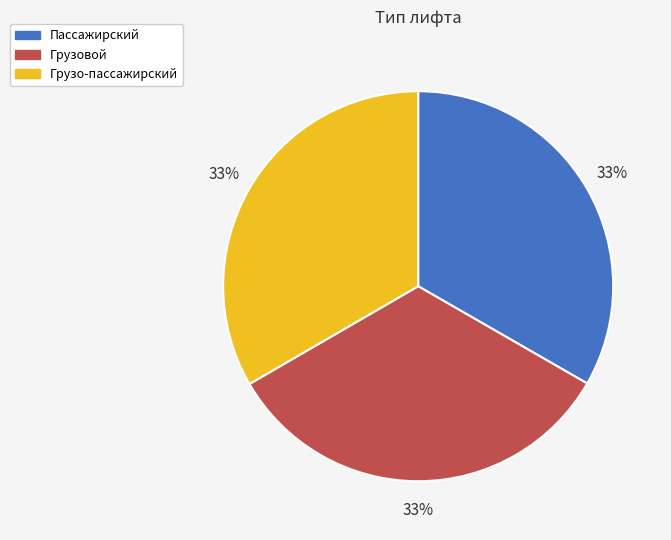

To the nearest percent, what is the average slice percentage?

33%